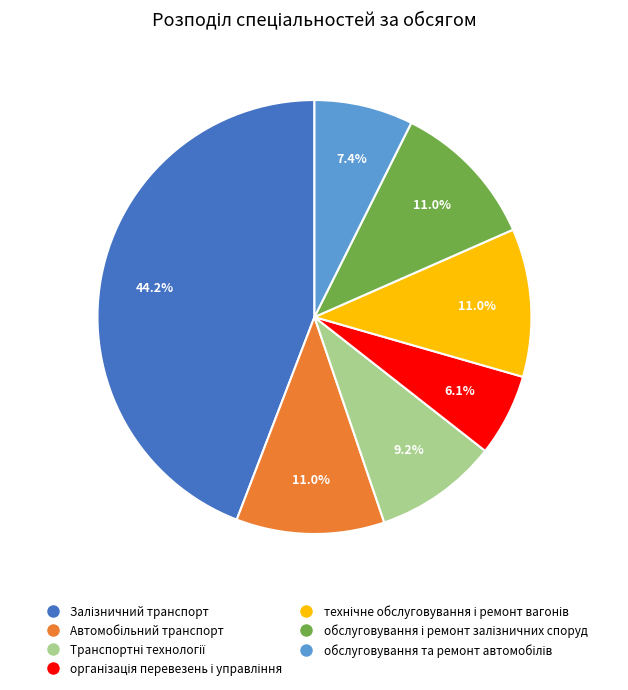

Is there a majority slice in this chart?

No